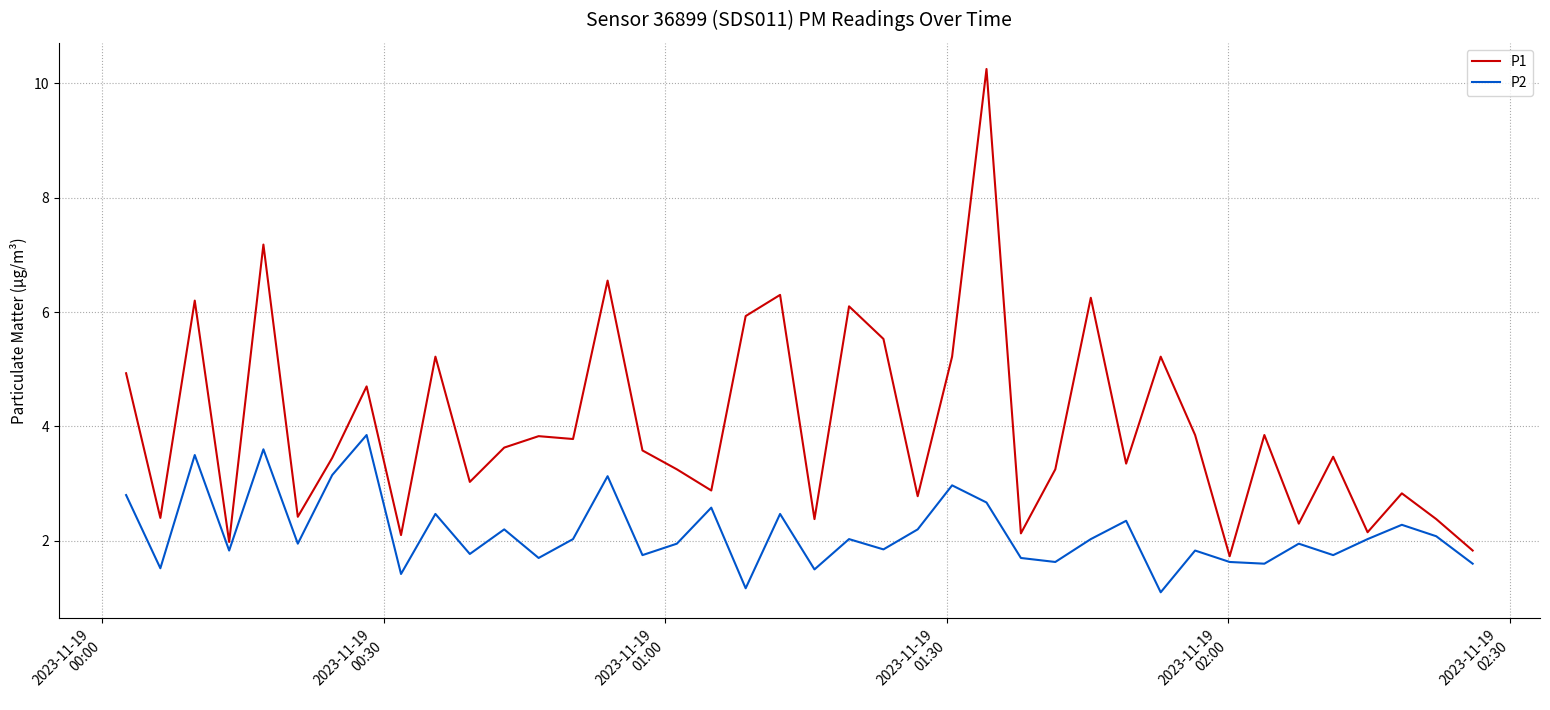

What is the maximum value for P2?

3.9